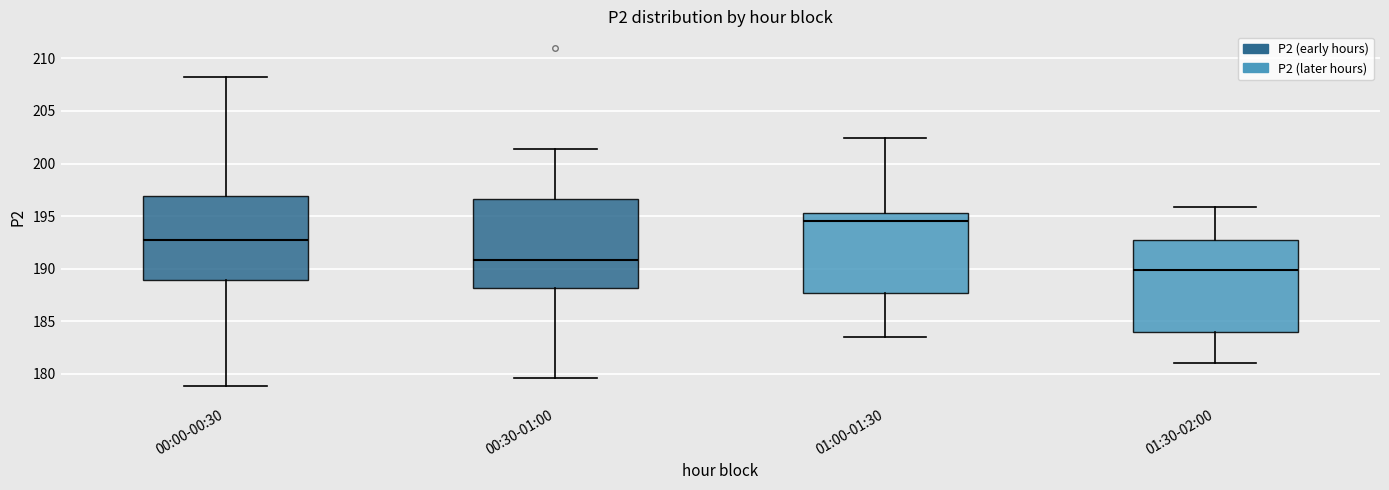

Reading left to right, read every box against the y-axis: the position of its median line, the range the box covers, and the ends of its whiskers. The values are not printed on the chart, so give them approximately, as read against the axis.

00:00-00:30: median 192.5, box 189.0 to 197.0, whiskers 179.0 to 208.0
00:30-01:00: median 191.0, box 188.0 to 196.5, whiskers 179.5 to 201.5
01:00-01:30: median 194.5, box 187.5 to 195.5, whiskers 183.5 to 202.5
01:30-02:00: median 190.0, box 184.0 to 192.5, whiskers 181.0 to 196.0